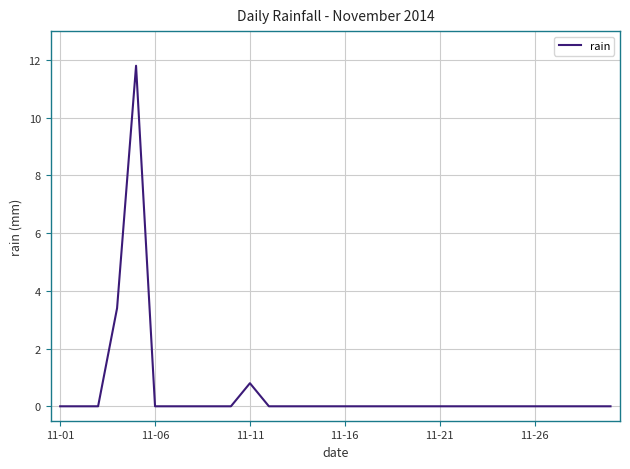

What is the greatest value displayed?

11.8